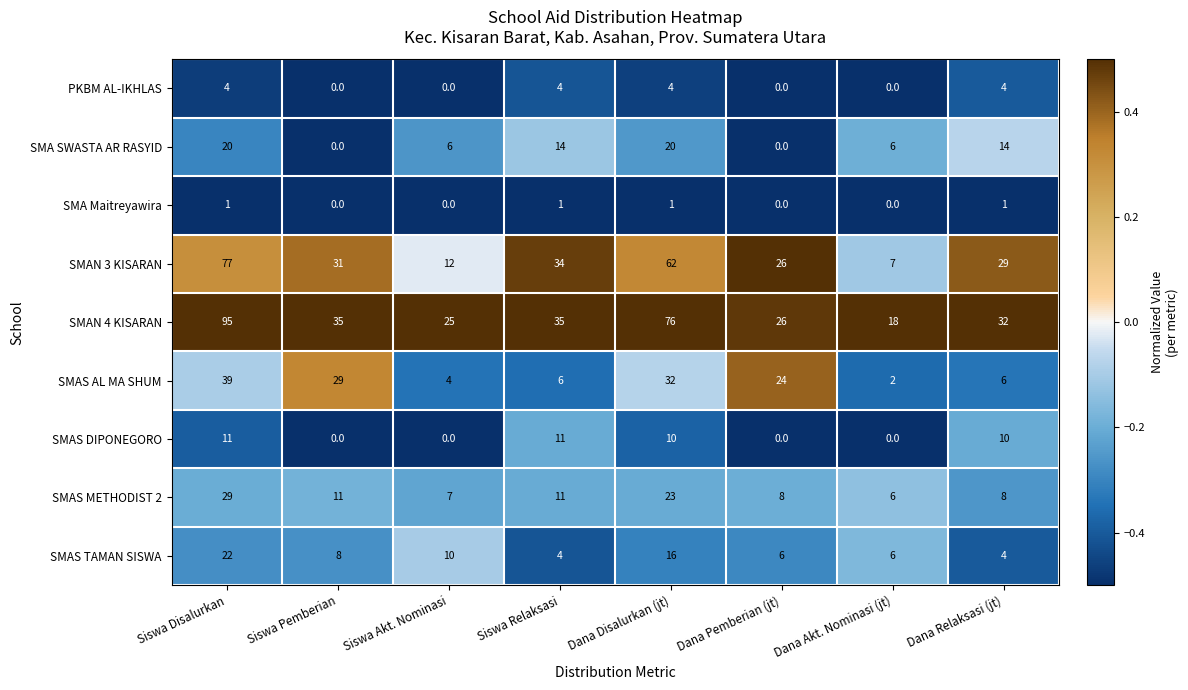

Count the SMA SWASTA AR RASYID values in the range 6 to 20.

6